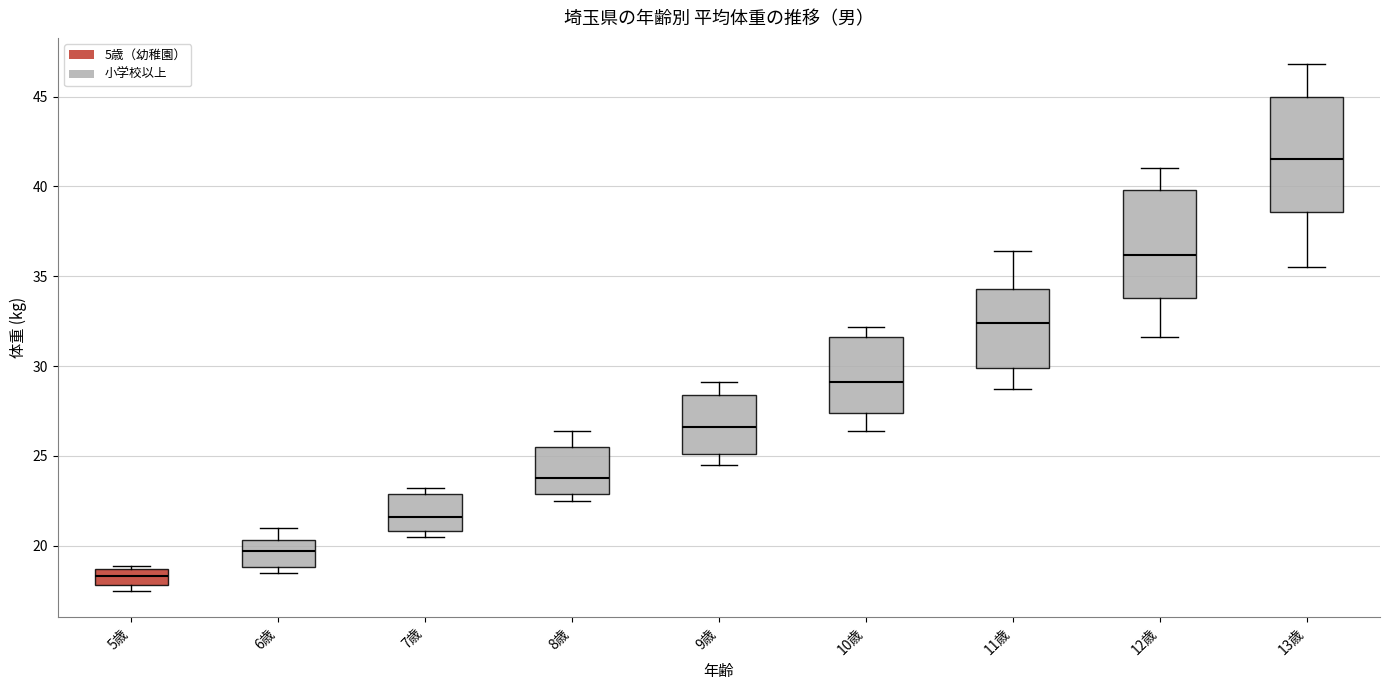

Which box has the highest median line?

13歳